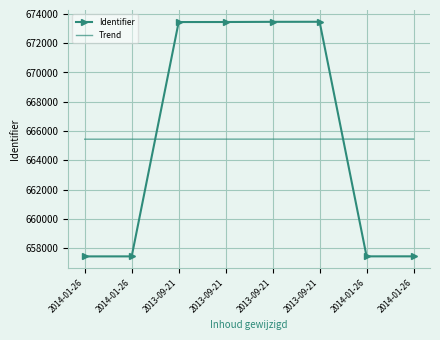

What are all the series names shown in the legend?

Identifier, Trend